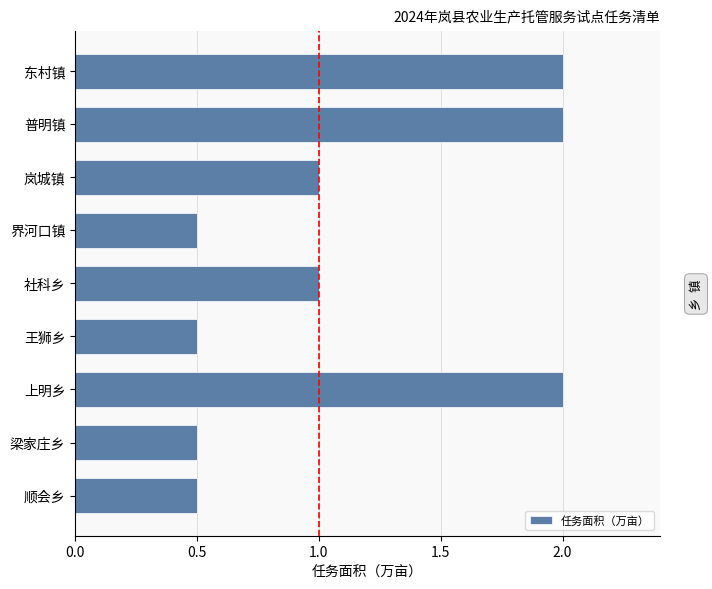

What is the difference between the maximum and second lowest values?

1.5